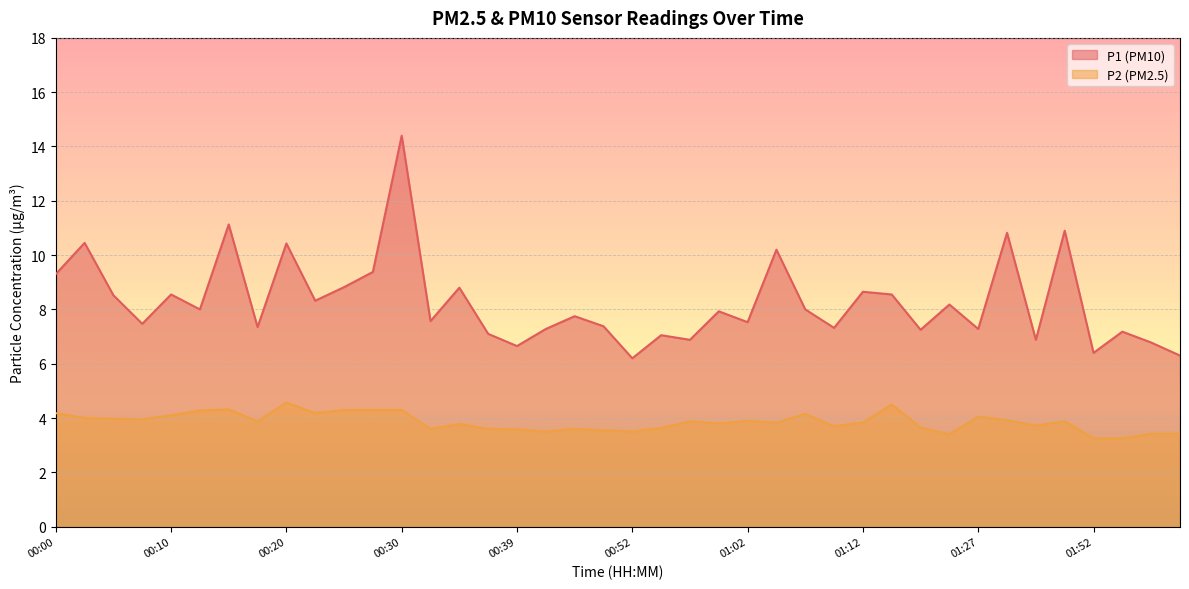

Count the number of data series in this chart.

2